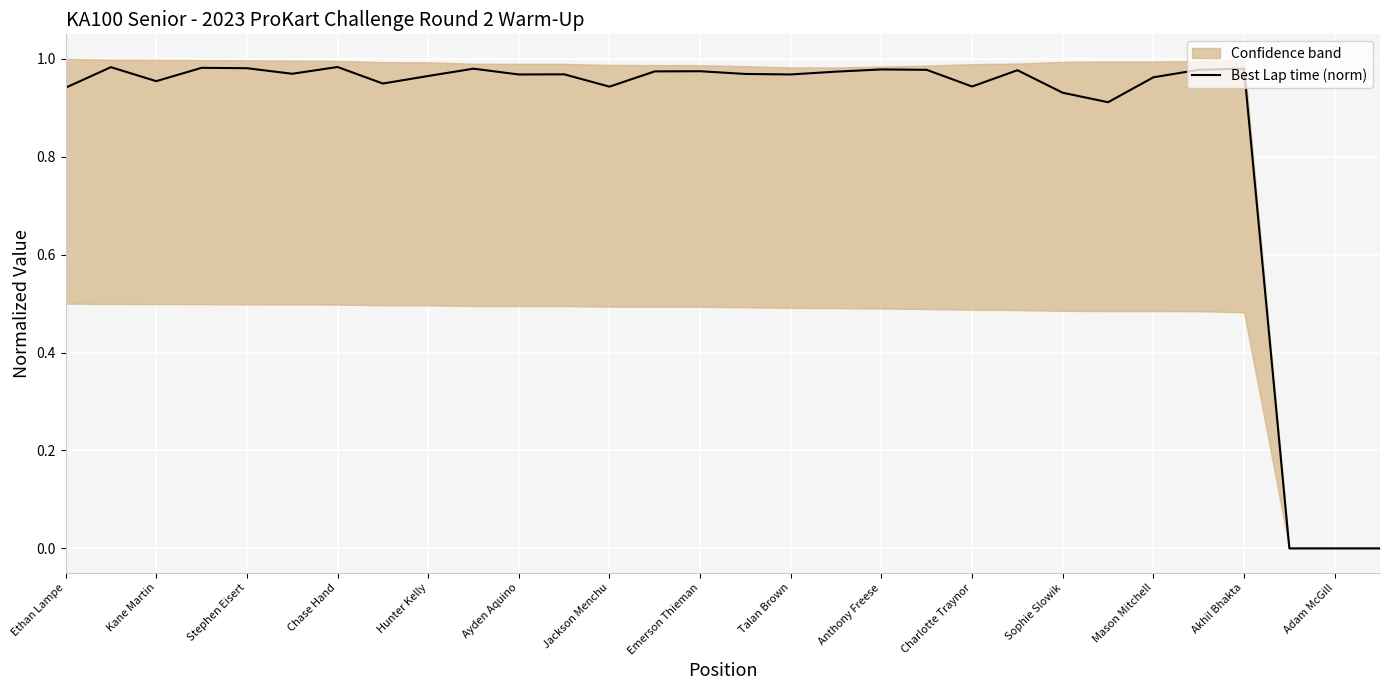

The value of Best Lap time (norm) at Stephen Eisert is 0.4. True or false?

False